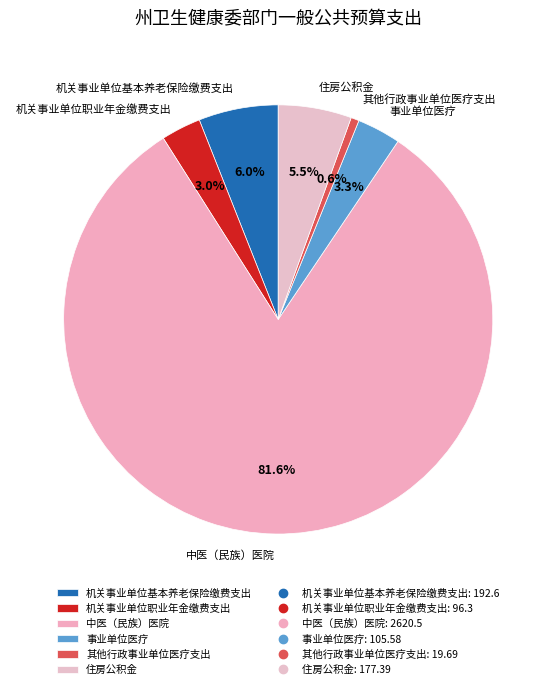

How many segments does this pie chart have?

6